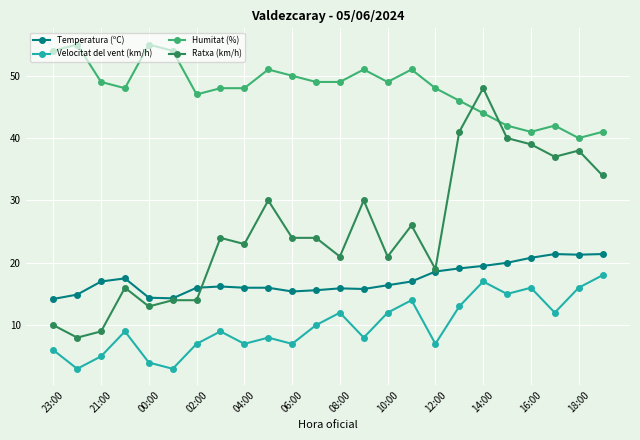

Which series has the widest spread of values?

Ratxa (km/h)